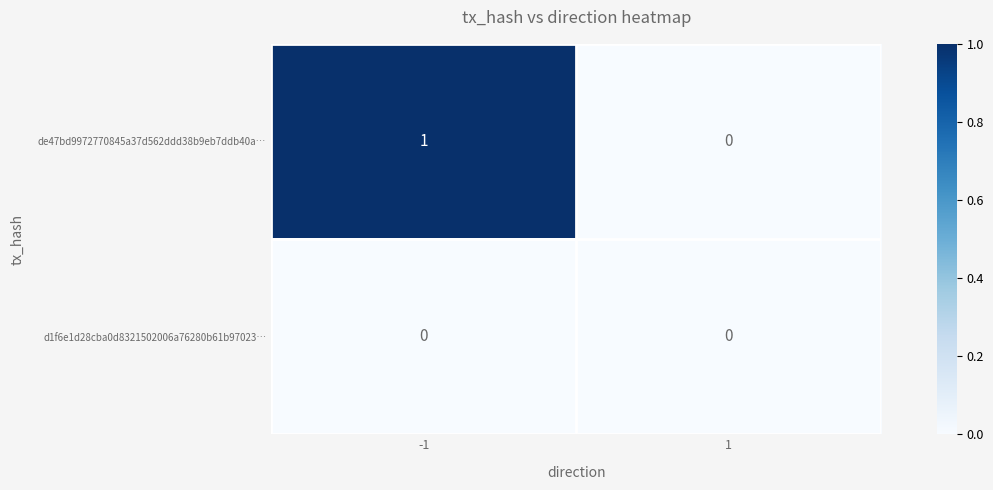

The value of d1f6e1d28cba0d8321502006a76280b61b97023… at 1 is 0. True or false?

True